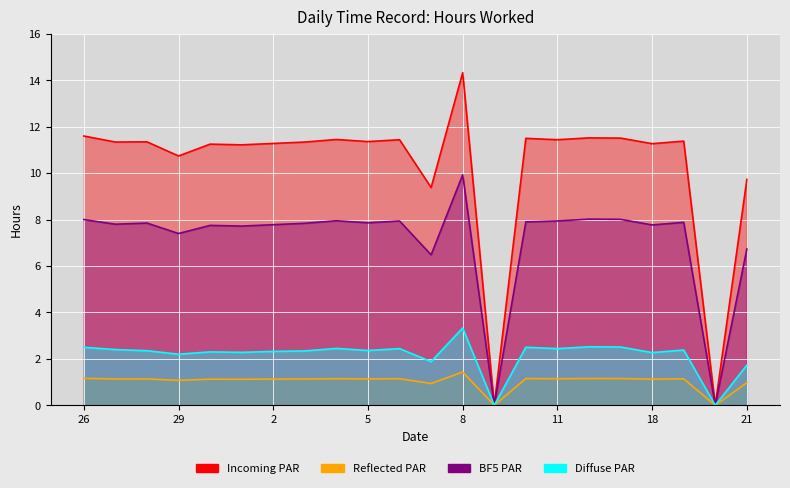

What is the difference between the maximum and minimum values in the Diffuse PAR series?

3.3